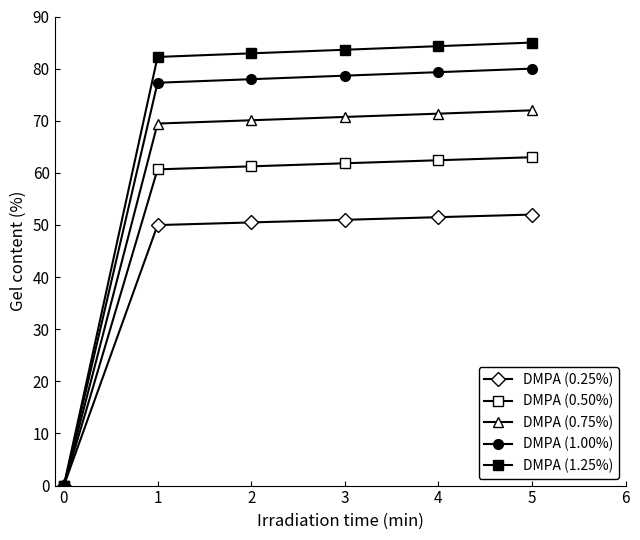

What is the maximum value shown in the chart?

85.0